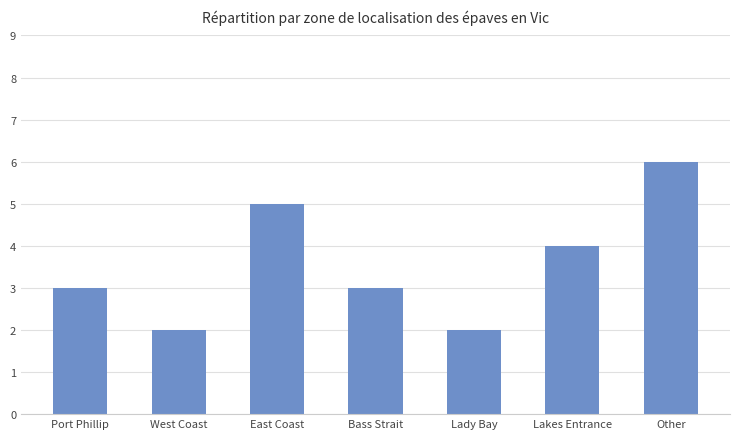

What position from the left is Port Phillip?

1